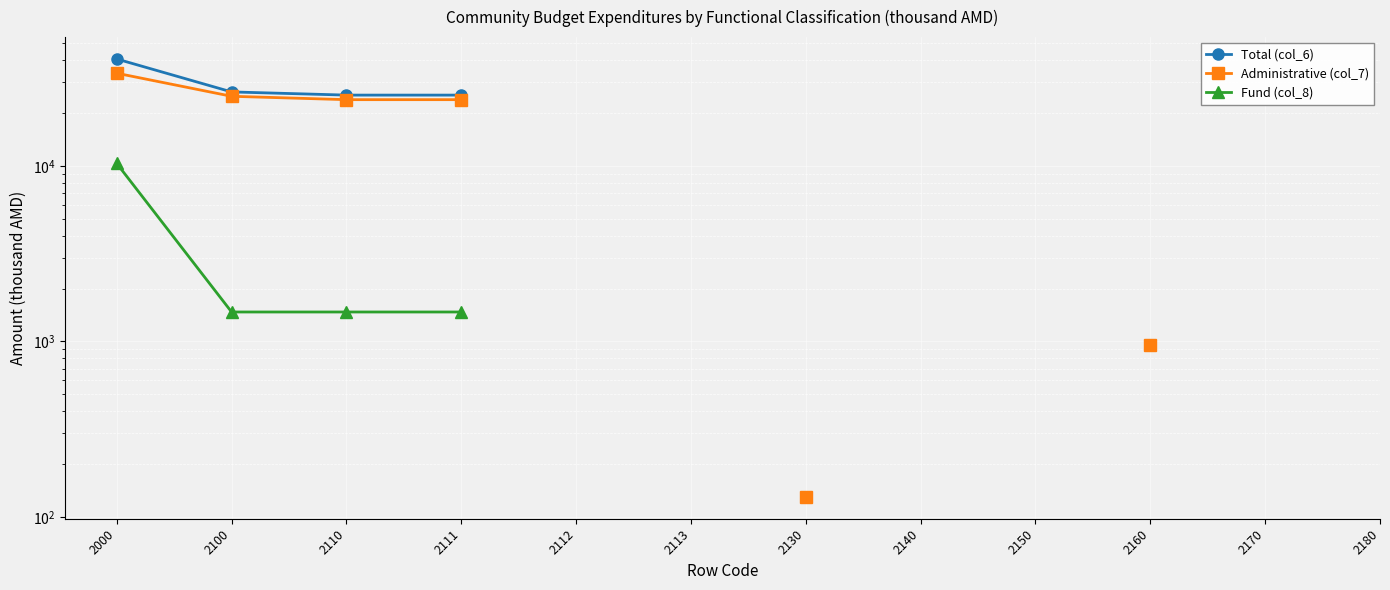

List the labels in order of Fund (col_8) value, largest first.

2000, 2100, 2110, 2111, 2112, 2113, 2130, 2140, 2150, 2160, 2170, 2180